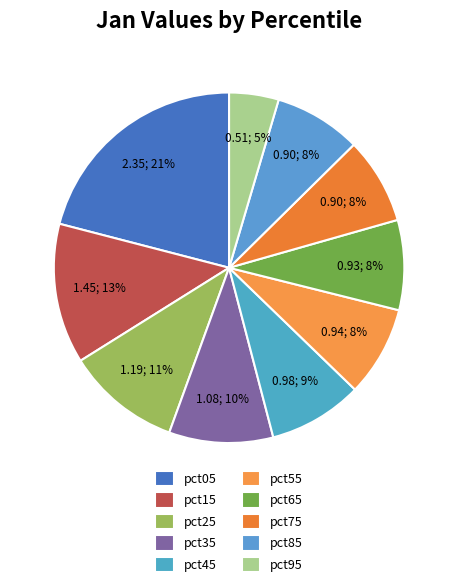

How many segments does this pie chart have?

10